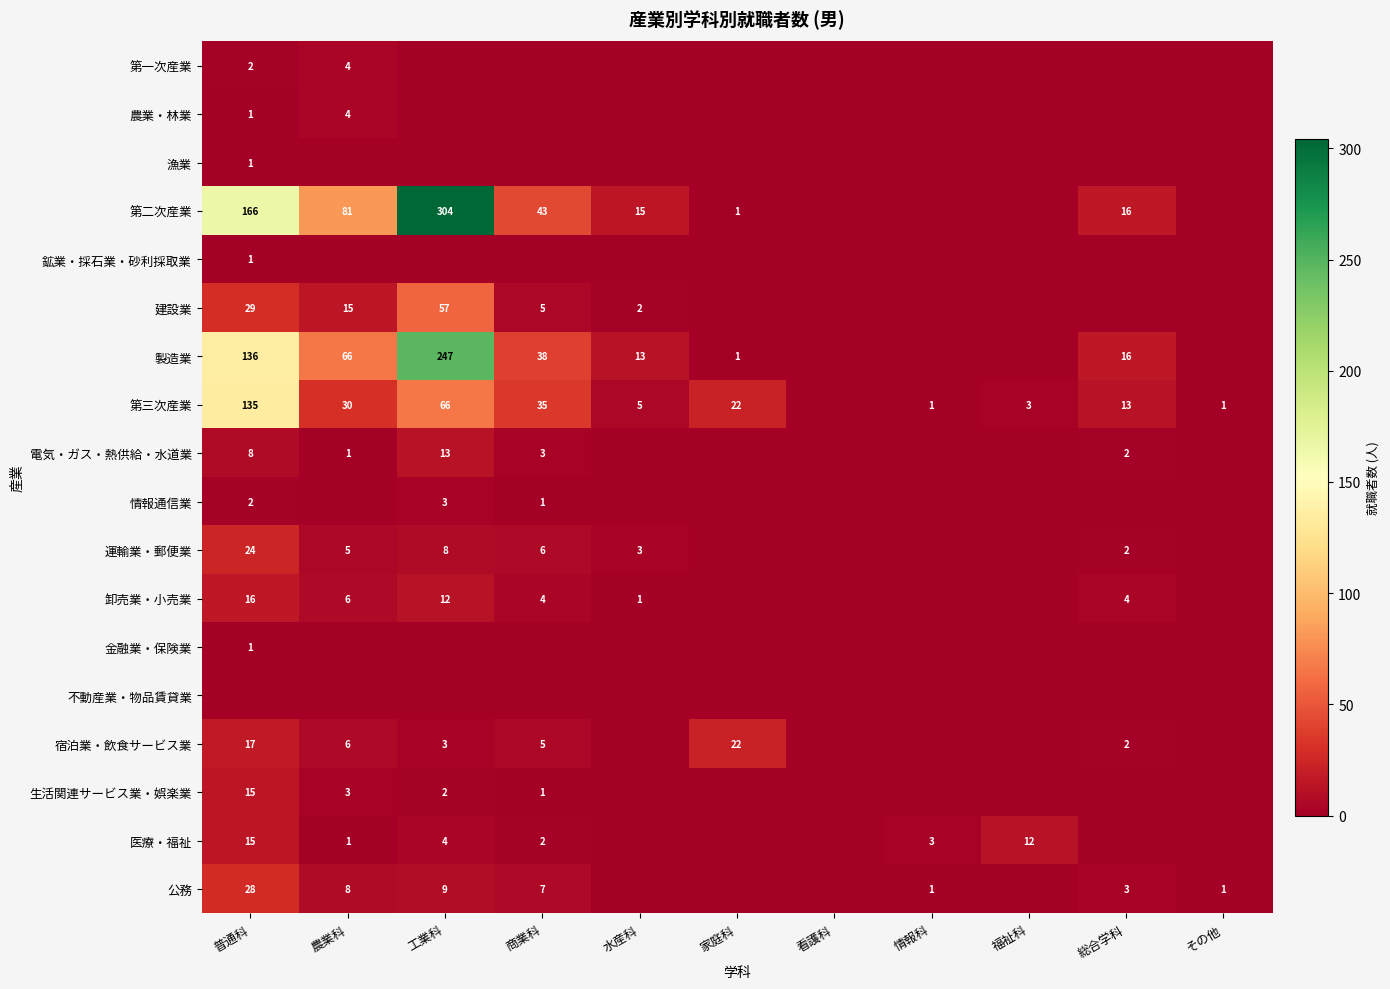

What is the difference between the 運輸業・郵便業 values at 工業科 and 水産科?

5